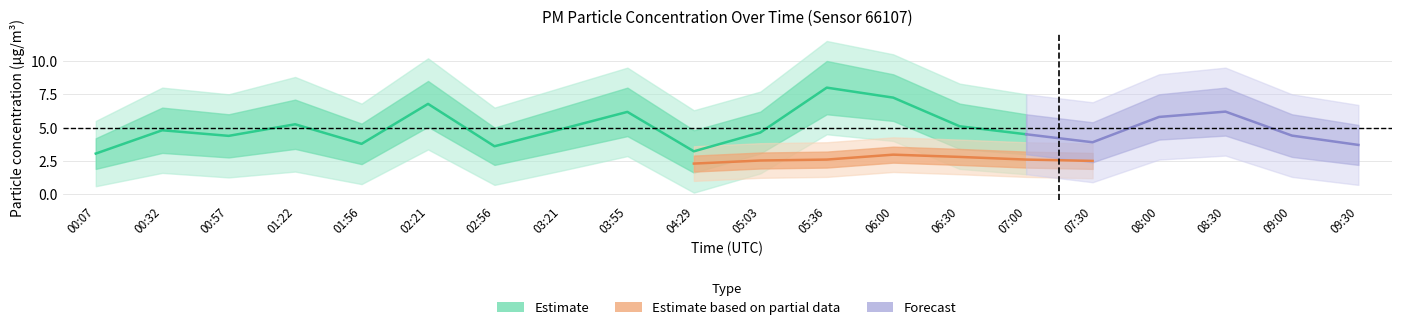

What is the label of the 7th point from the left?

02:56